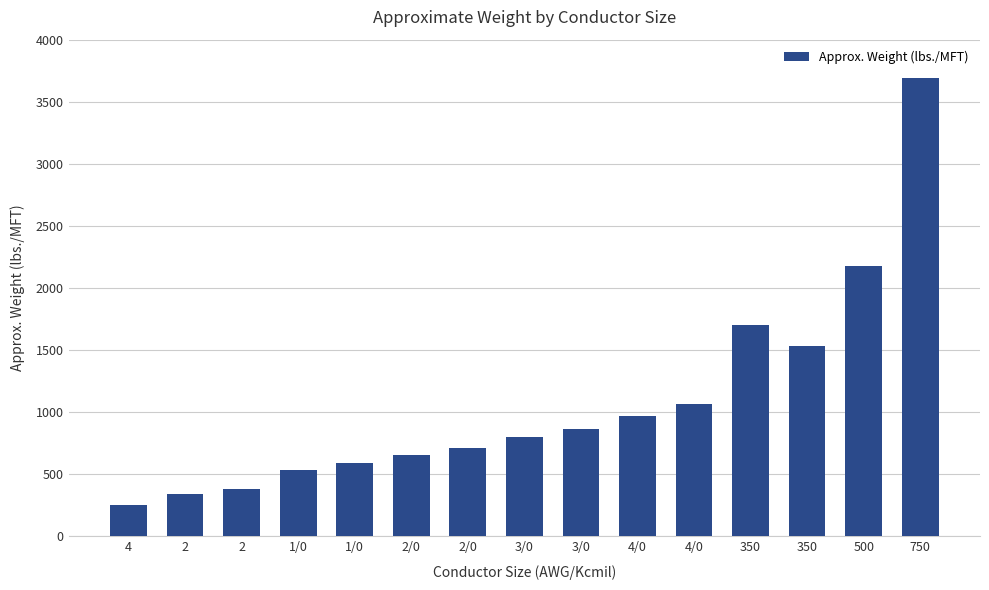

List the labels in order of value, smallest first.

4, 2, 2, 1/0, 1/0, 2/0, 2/0, 3/0, 3/0, 4/0, 4/0, 350, 350, 500, 750